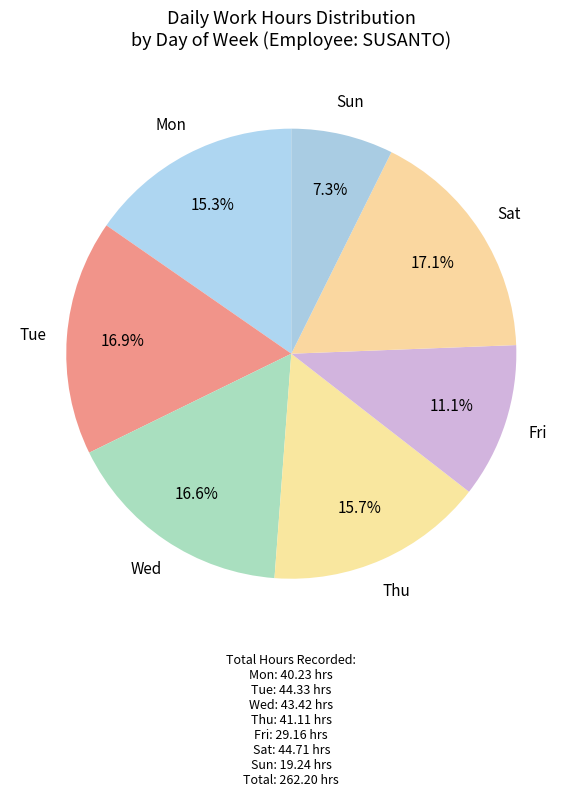

How many segments does this pie chart have?

7